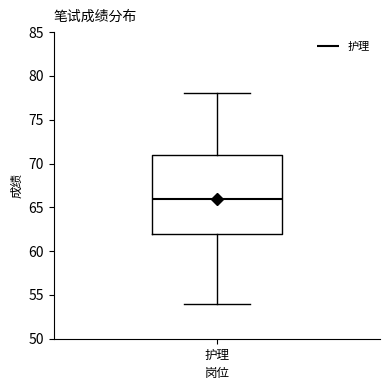

Where is the lower edge of the box for 护理 on the y-axis? The values are not printed on the chart, so give them approximately, as read against the axis.

62